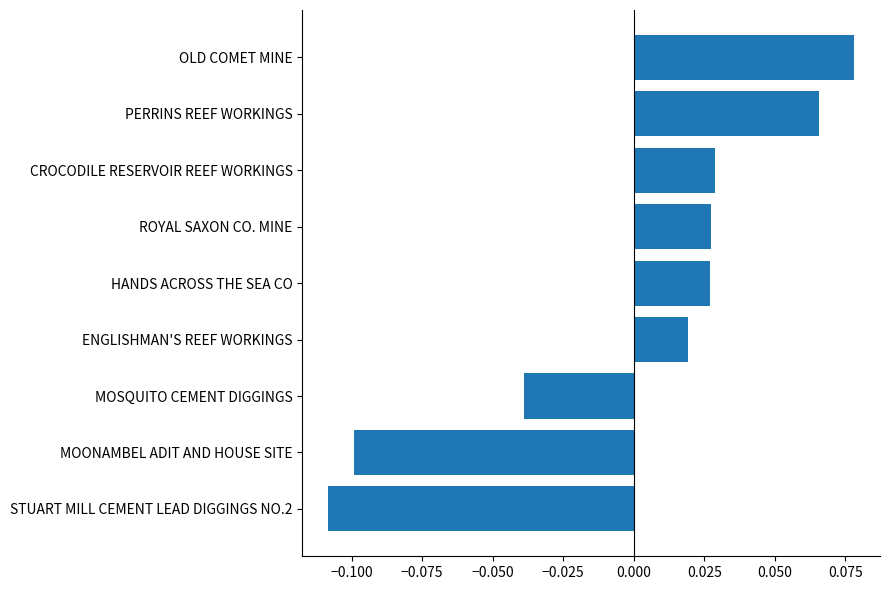

The value at STUART MILL CEMENT LEAD DIGGINGS NO.2 is -0.1. True or false?

True